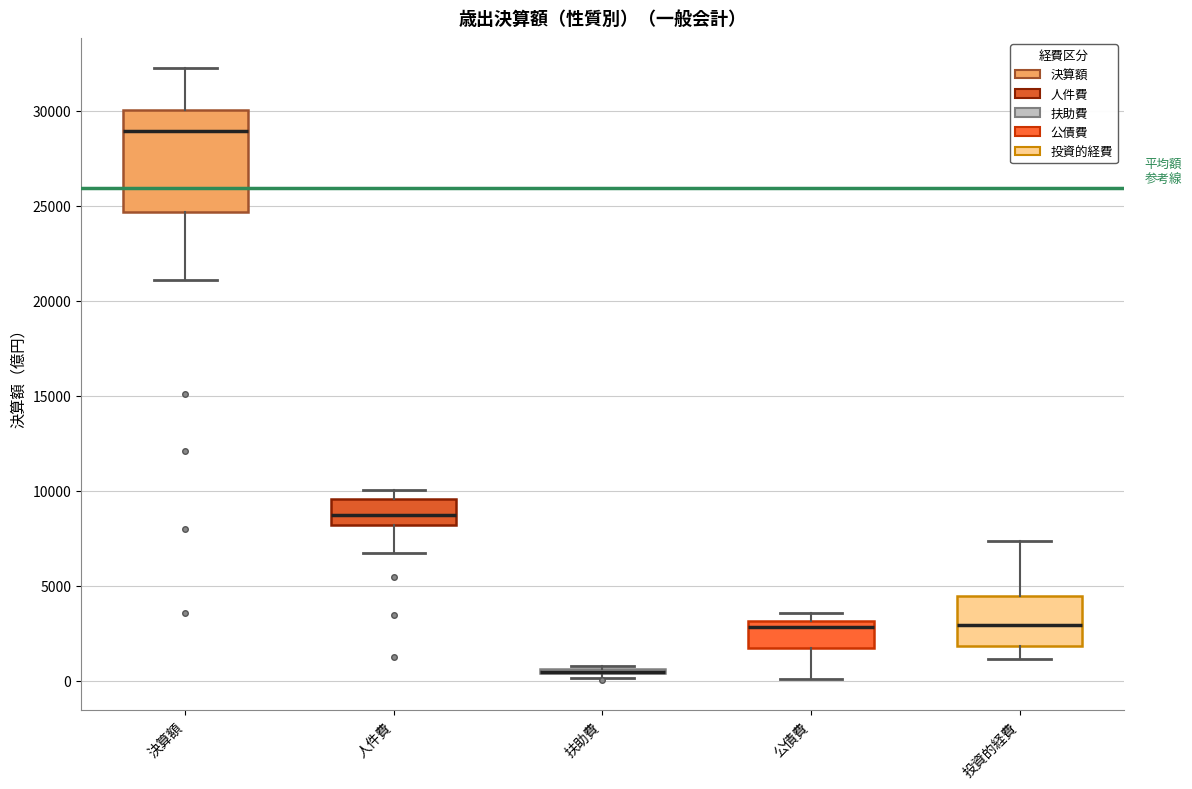

Where is the upper edge of the box for 決算額 on the y-axis? The values are not printed on the chart, so give them approximately, as read against the axis.

30000